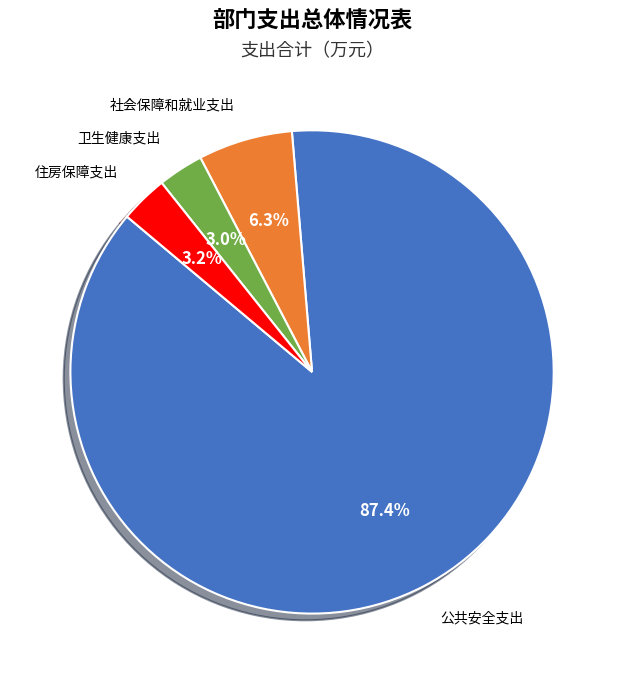

Which category has the biggest portion of the pie?

公共安全支出